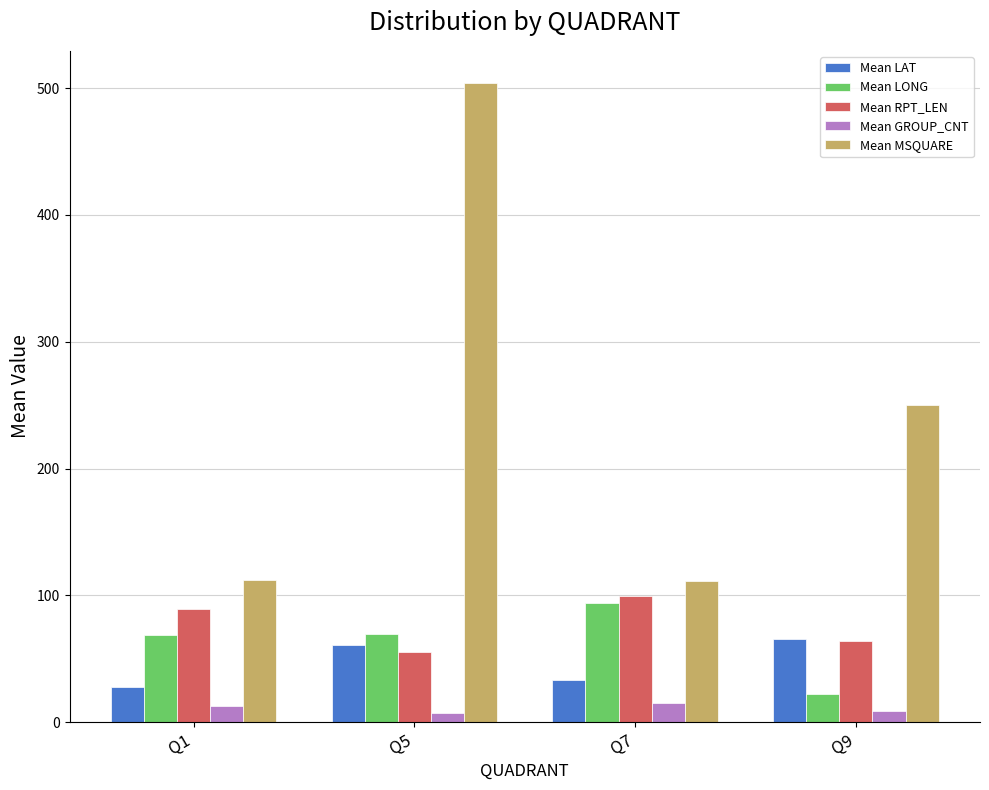

How many bars are there in total?

20